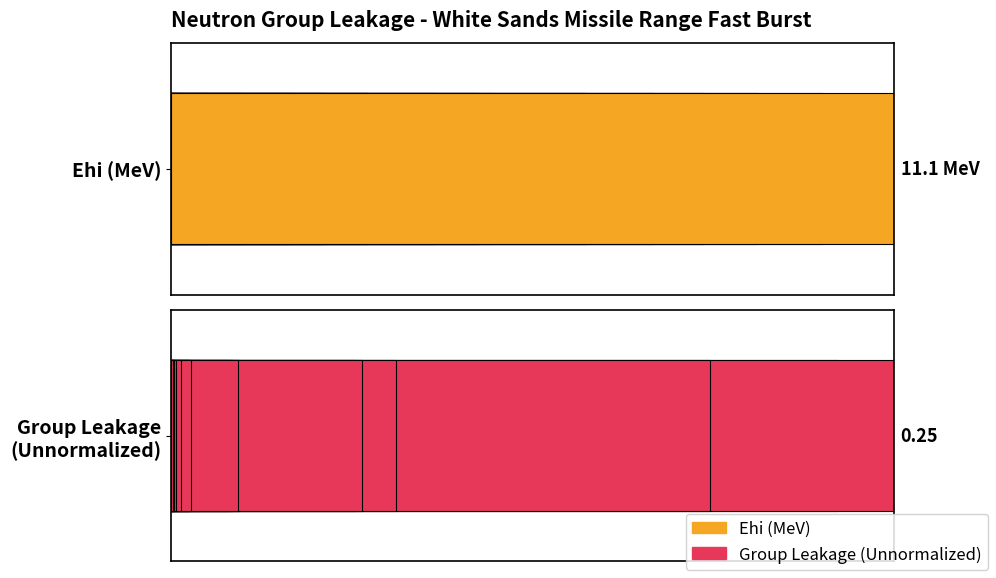

At how many categories does at least one series exceed 0?

20